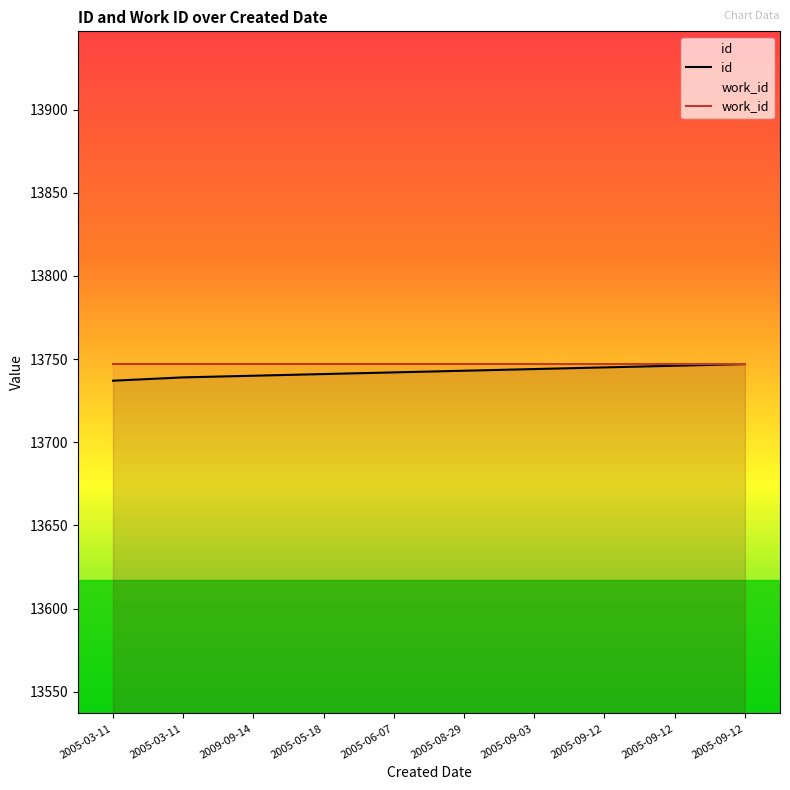

What is the minimum value shown in the chart?

13737